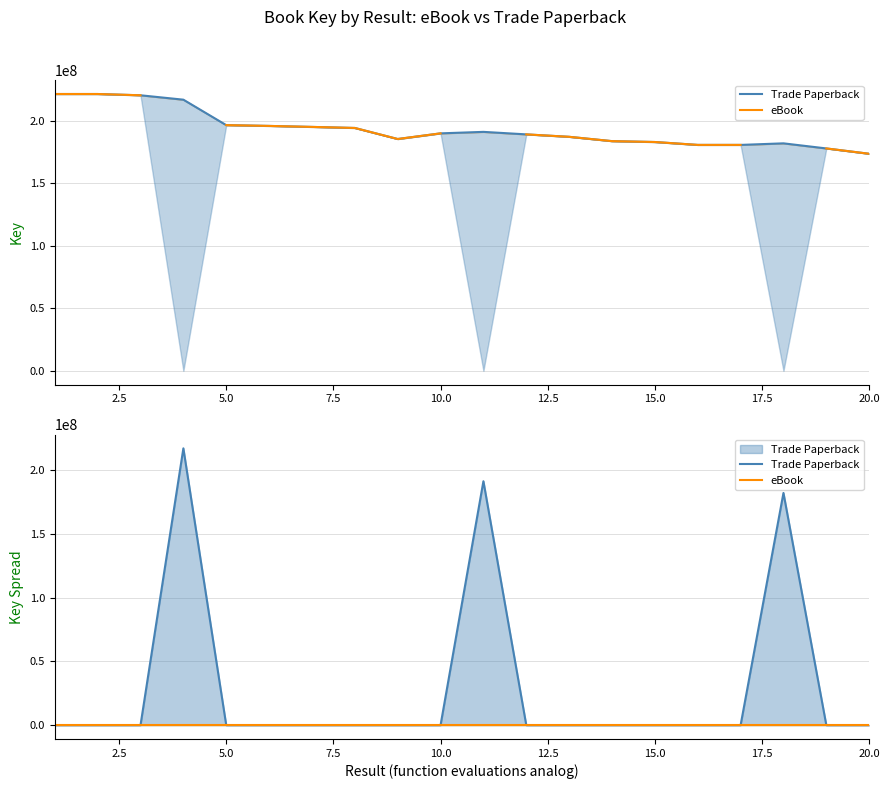

Reading left to right, extract all data points from this chart.

Trade Paperback: 0	0	0	216960734	0	0	0	0	0	0	191200359	0	0	0	0	0	0	182016918	0	0
eBook: 0	0	0	0	0	0	0	0	0	0	0	0	0	0	0	0	0	0	0	0